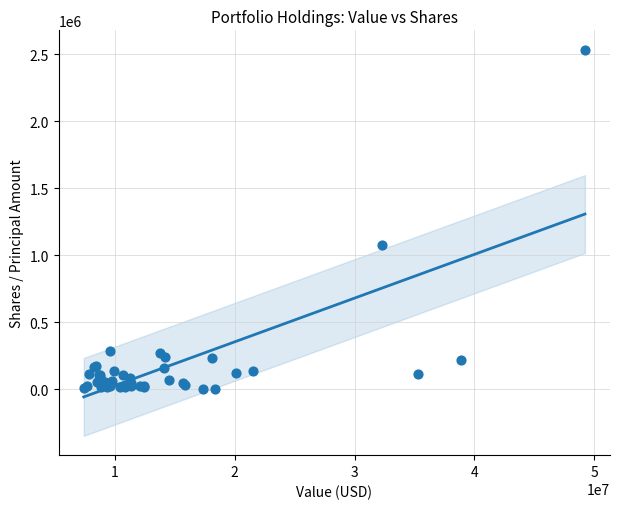

What Y value in the scatter plot is closest to 1269889?

1074891